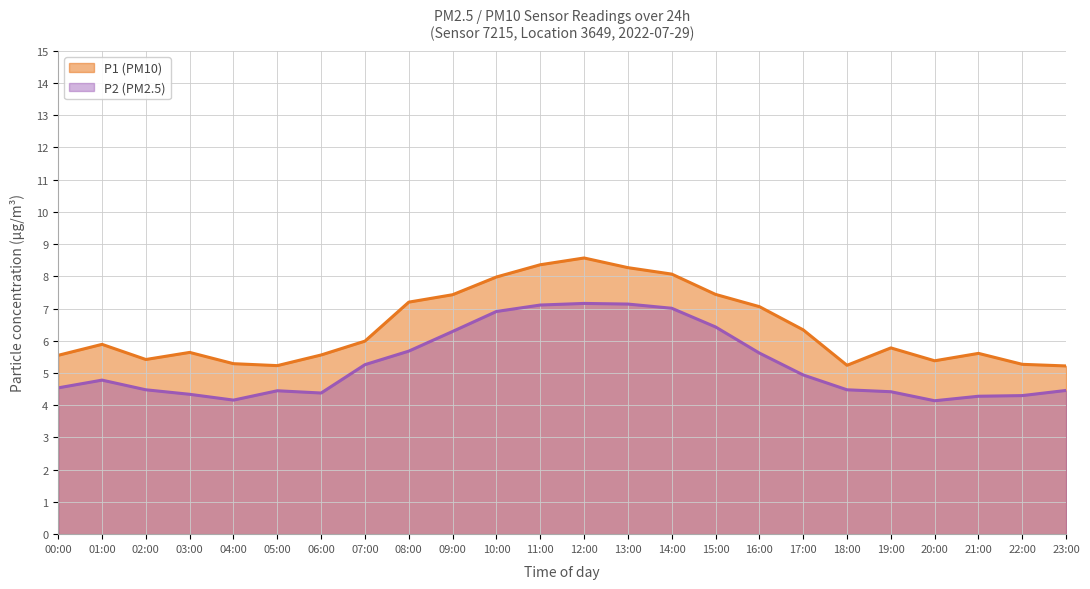

True or false: P1 and P2 intersect in this chart.

False